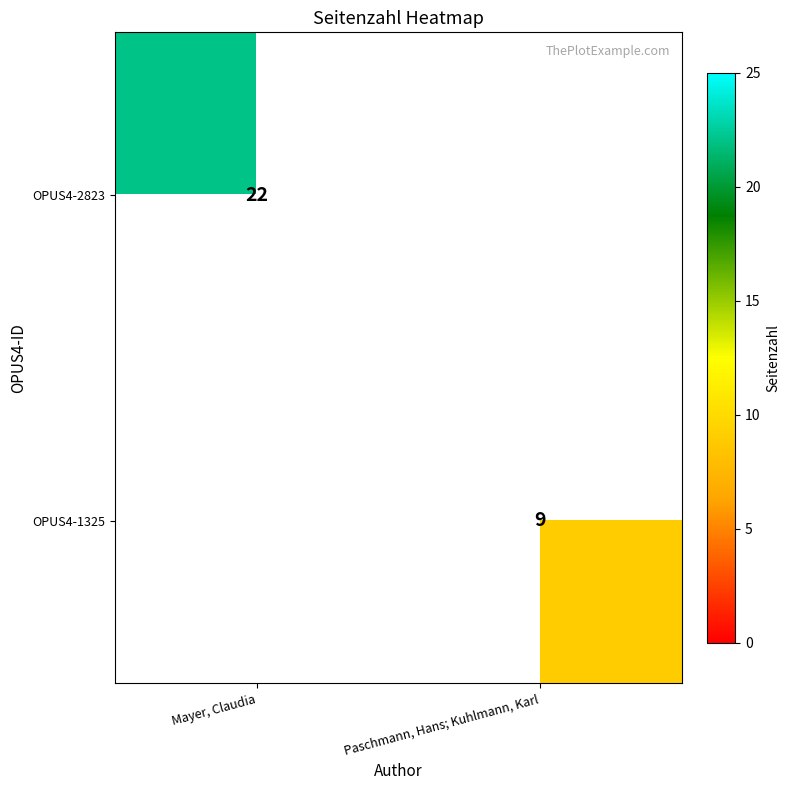

The OPUS4-1325 series shows 3 at Paschmann, Hans; Kuhlmann, Karl. True or false?

False